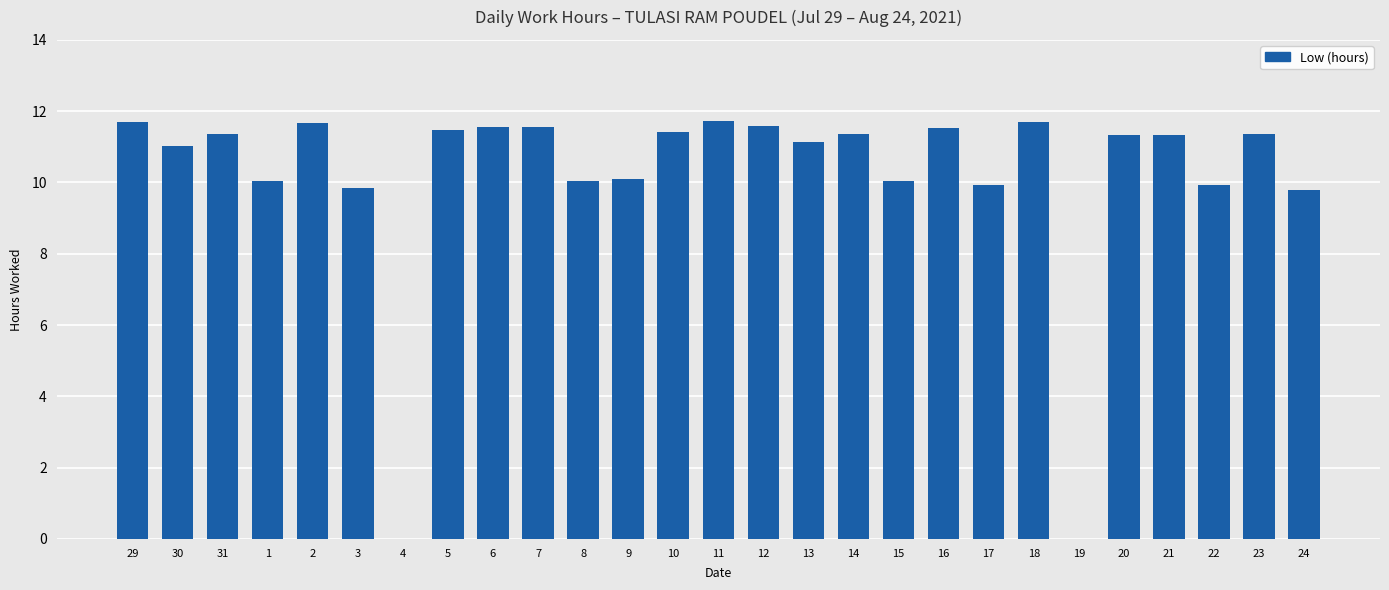

Read the value at 22.

9.9